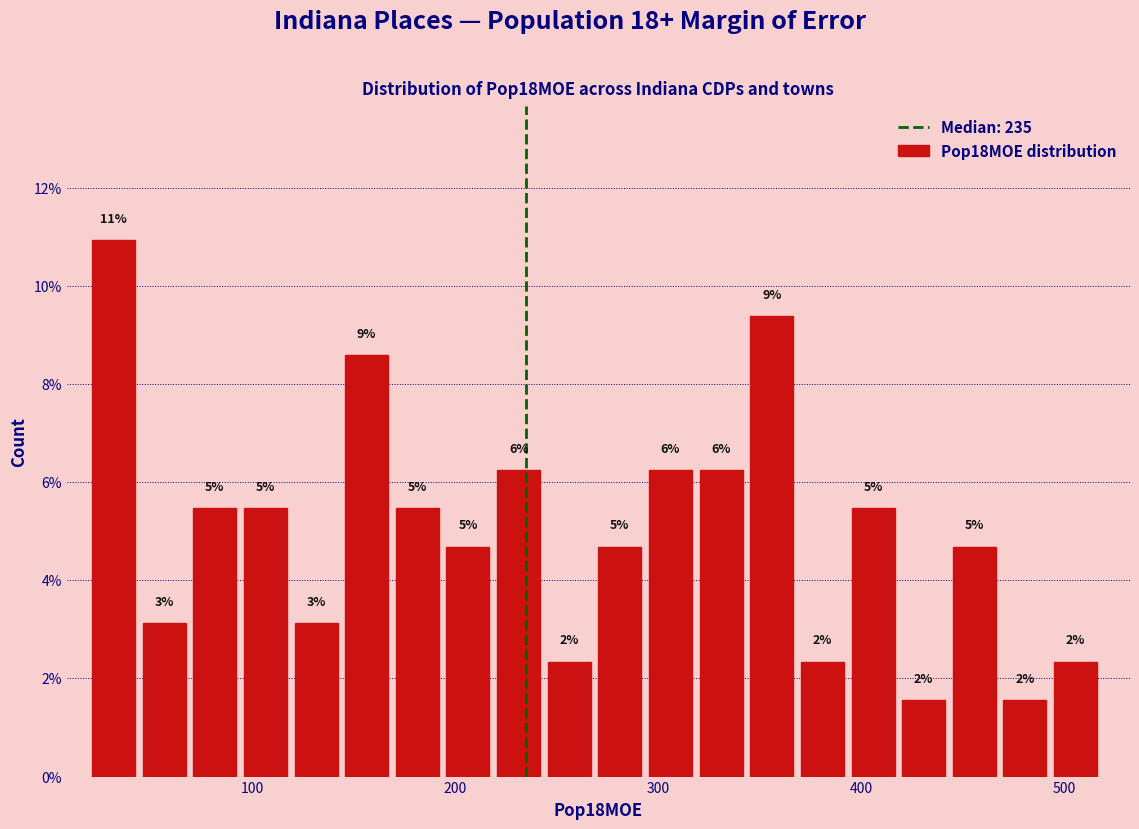

Around what value on the x-axis is the tallest bar? Give the approximate position of its centre, as read against the axis.

30